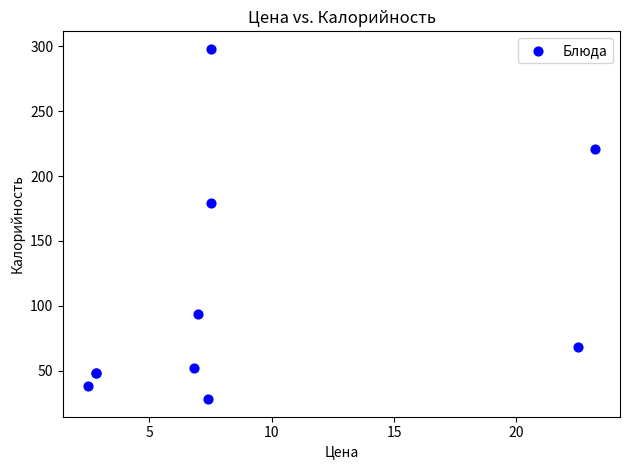

What Y value in the scatter plot is closest to 163?

179